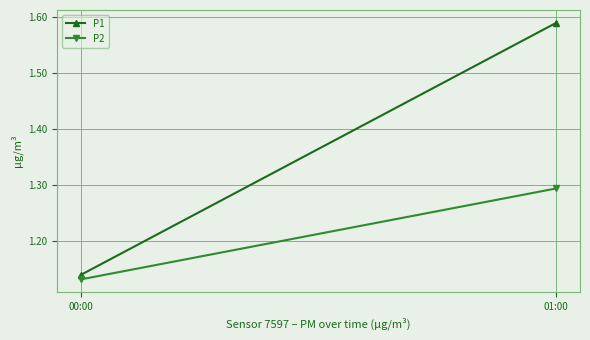

At which label does P2 reach its minimum?

00:00